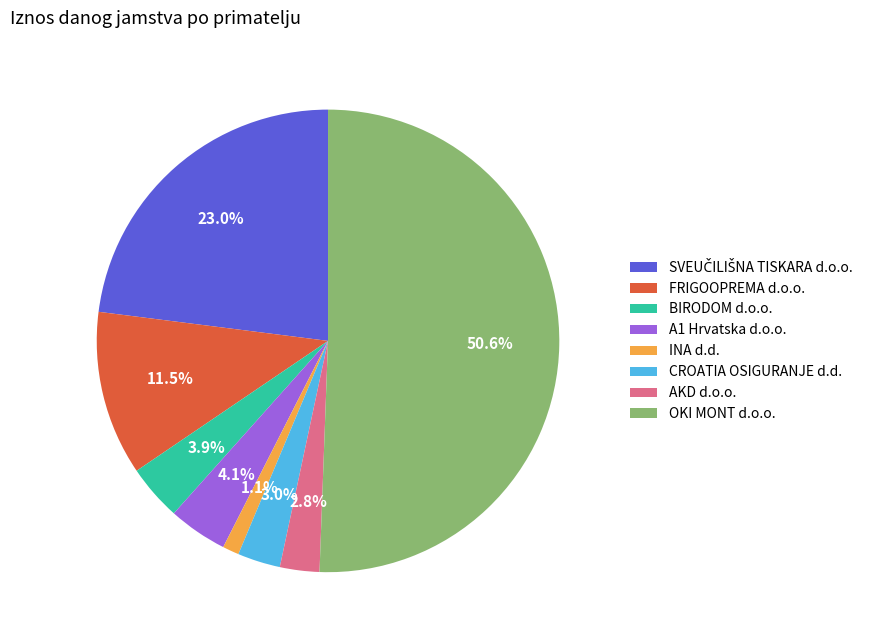

What is the largest slice in the pie chart?

OKI MONT d.o.o.